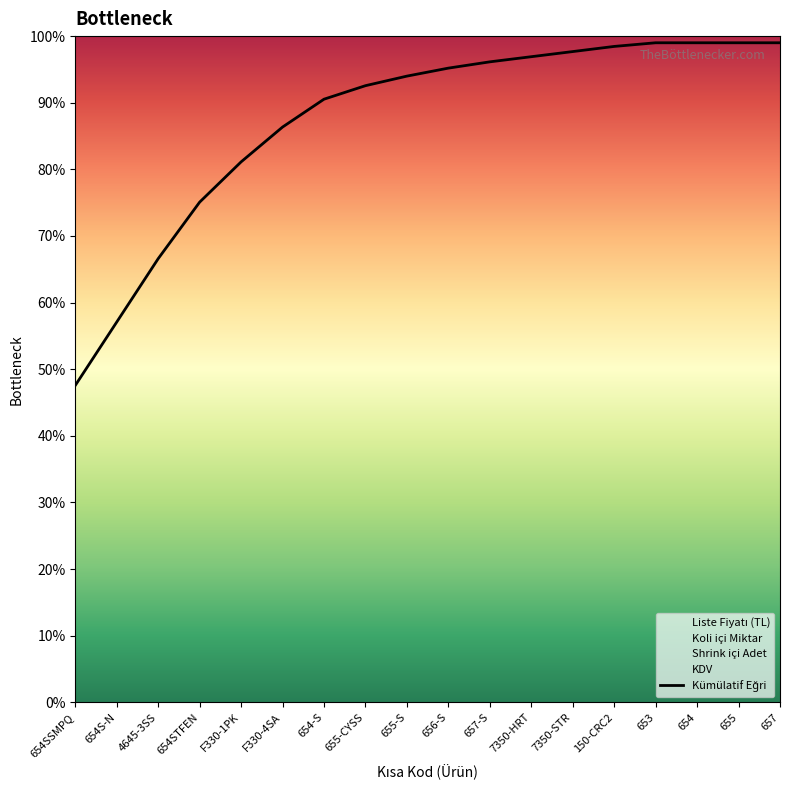

What is the maximum value shown in the chart?

99.0